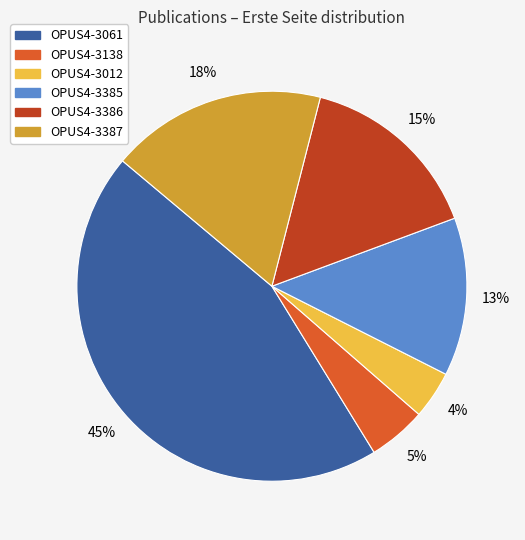

Which category has the smallest portion of the pie?

OPUS4-3012